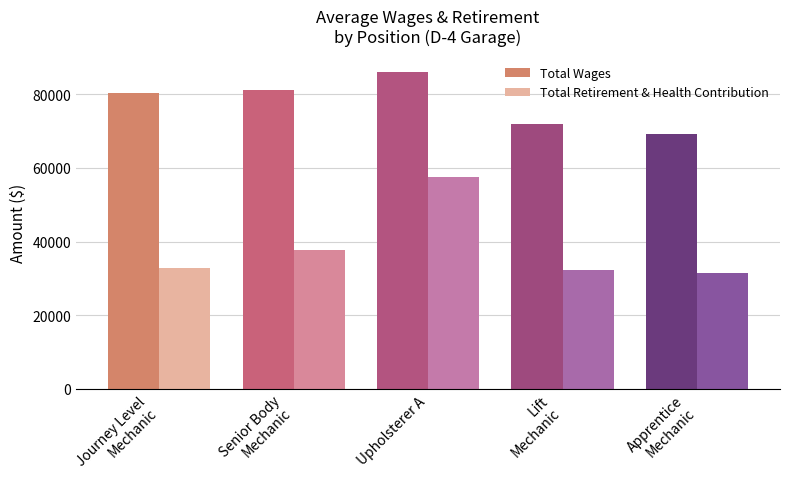

What is the sum of all Total Retirement & Health Contribution values?

191626.3